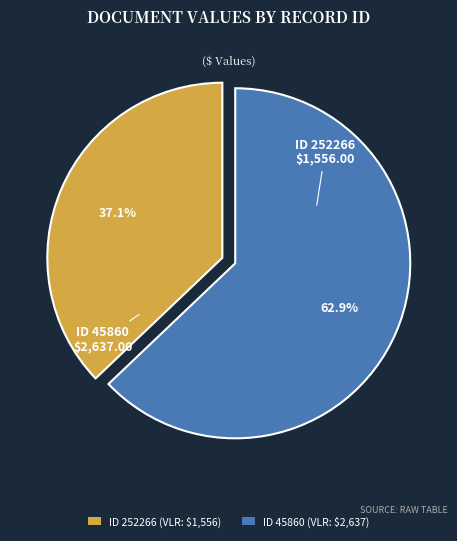

Which category has the biggest portion of the pie?

ID 45860 (VLR: $2,637)